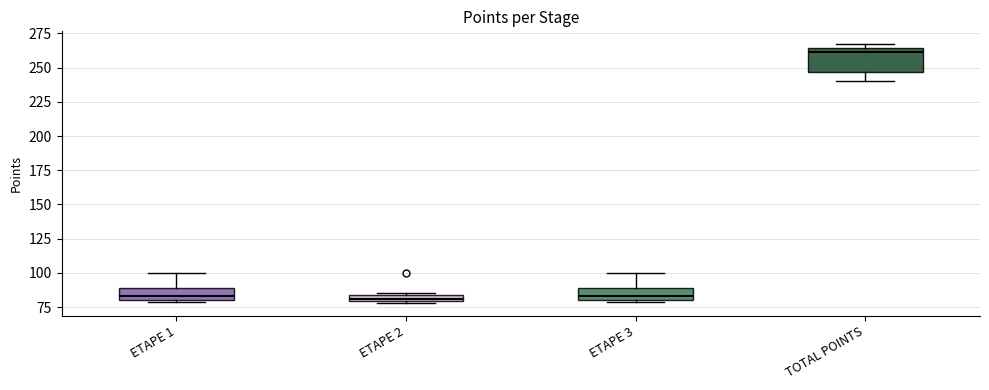

Which box is the tallest, from its lower edge to its upper edge?

TOTAL POINTS